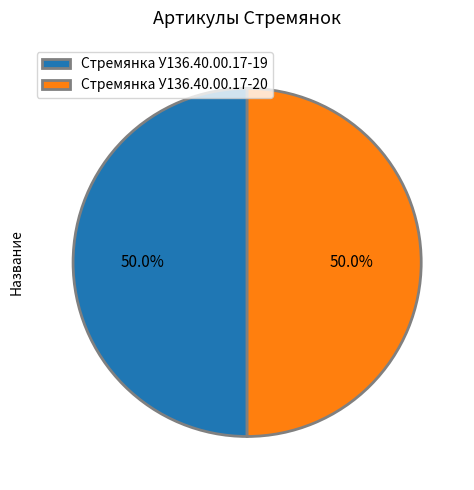

What percentage is NOT represented by Стремянка У136.40.00.17-19?

50.0%